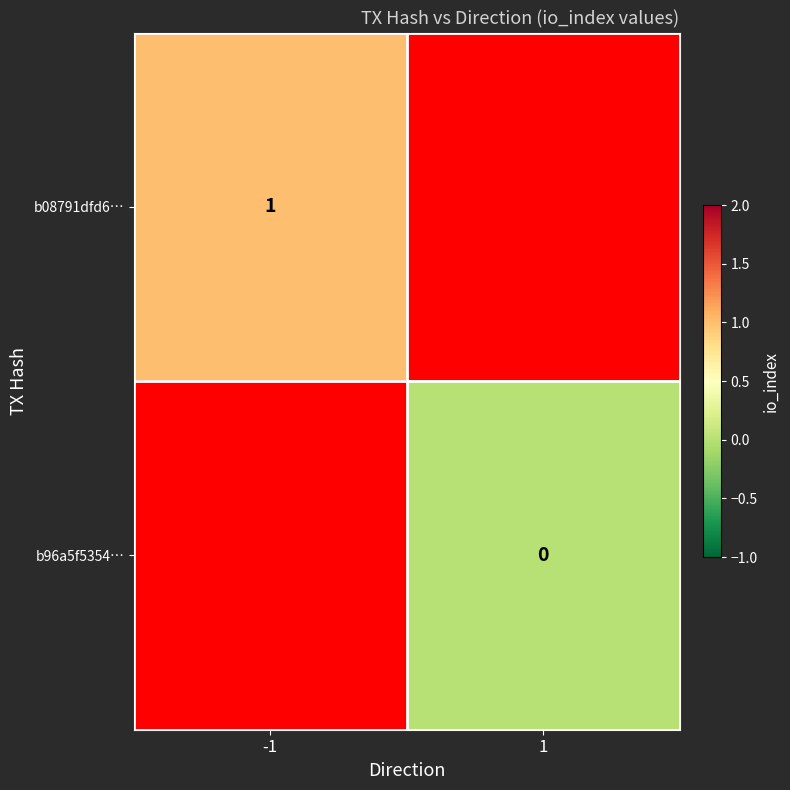

Which category has the lowest value in the b08791dfd6… series?

-1